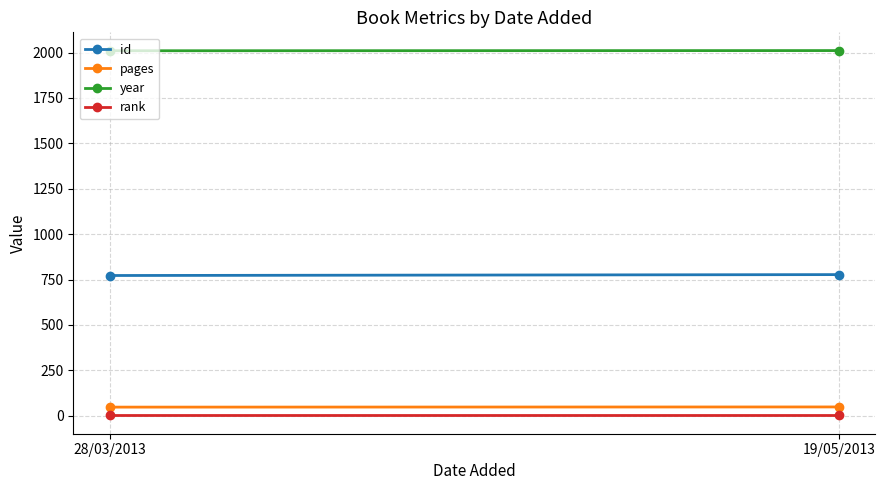

What is the total value across all series at 28/03/2013?

2830